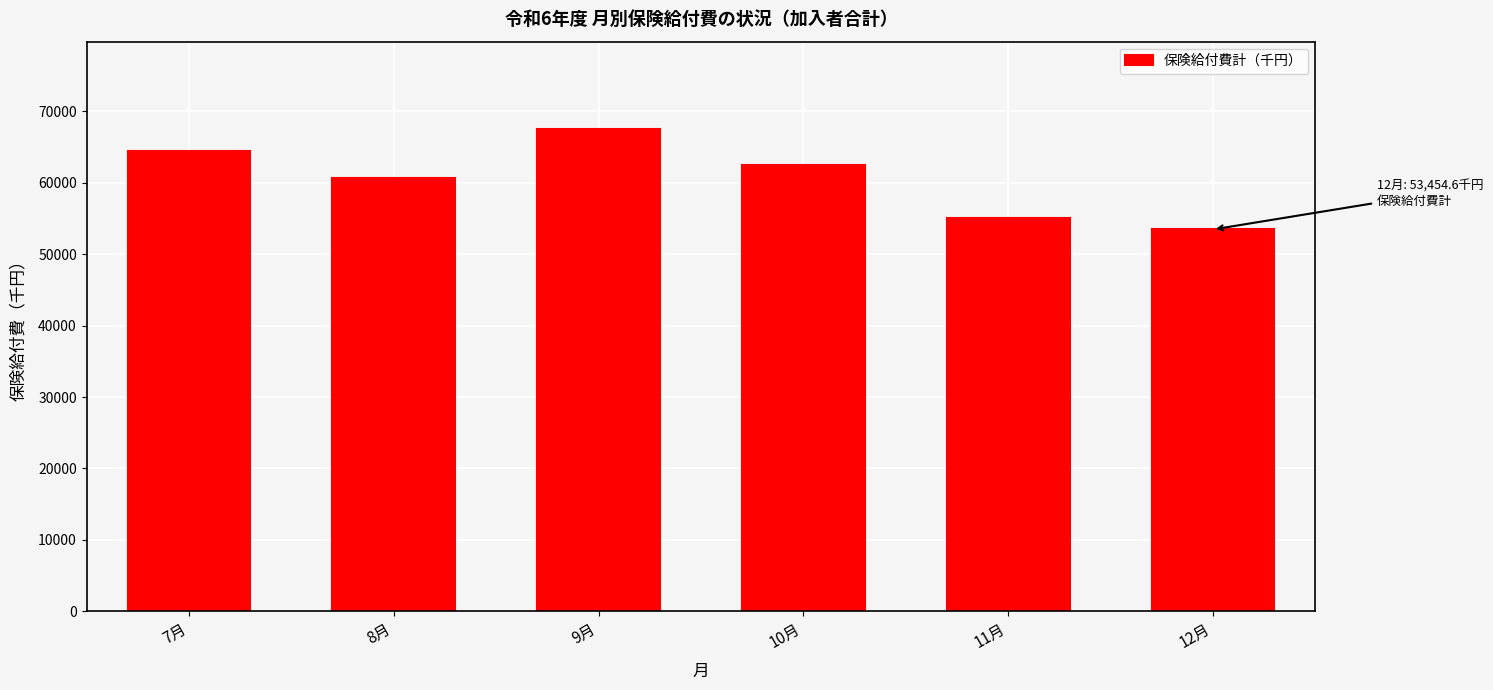

Reading left to right, list all the values displayed in this chart.

7月=64399.5	8月=60677.7	9月=67581.8	10月=62529.7	11月=55116.6	12月=53454.6